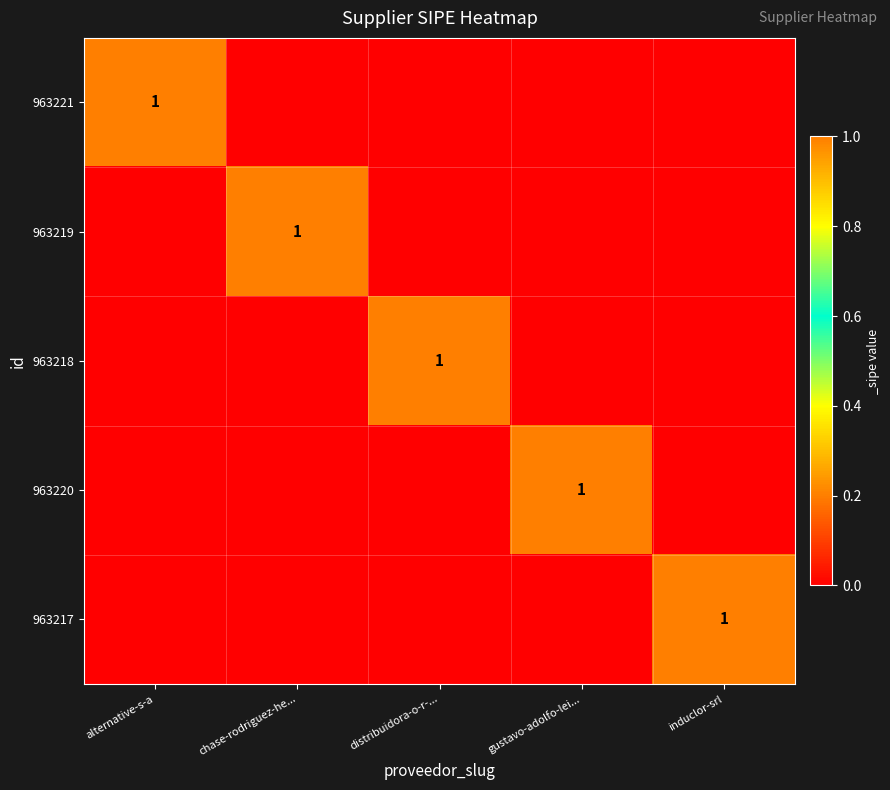

What is the difference between the highest and lowest values at gustavo-adolfo-lei...?

1